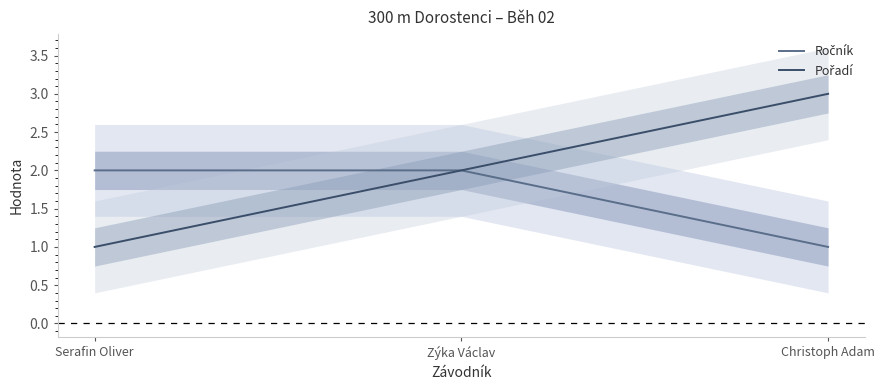

Reading left to right, transcribe all the data shown in this chart.

Ročník: Serafin Oliver=2	Zýka Václav=2	Christoph Adam=1
Pořadí: Serafin Oliver=1	Zýka Václav=2	Christoph Adam=3